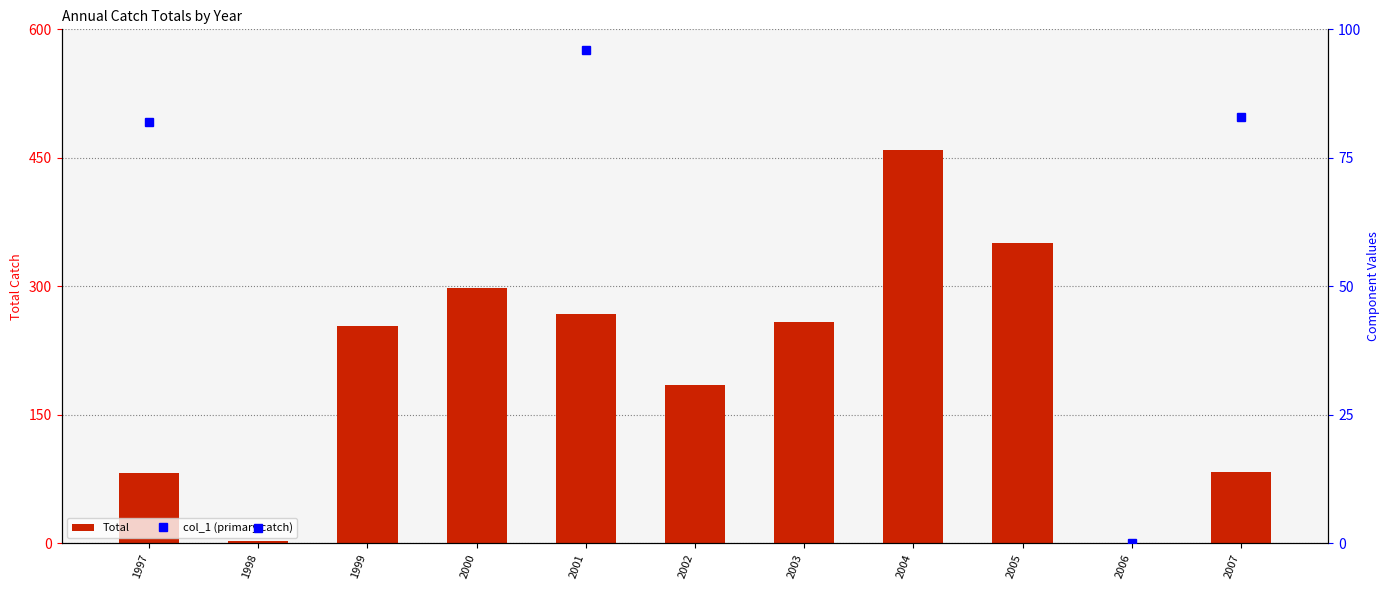

What is the sum of the Total values at 2007 and 1997?

165